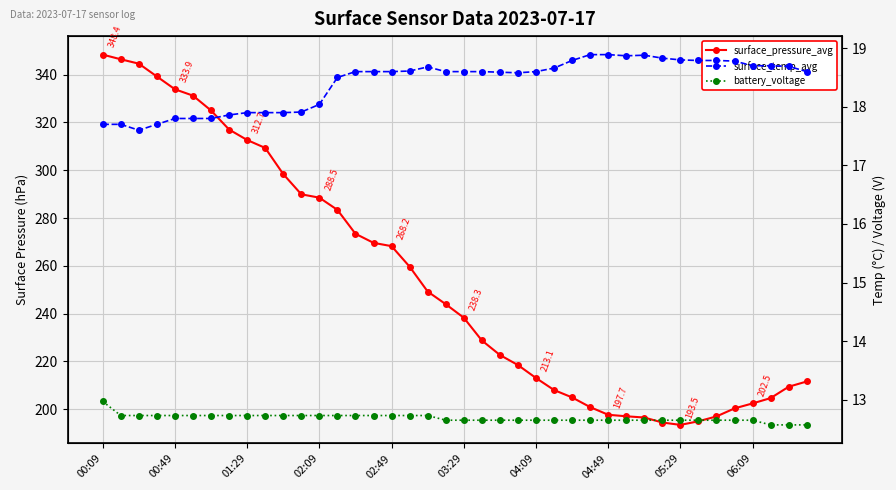

How many interior local valleys does the surface_pressure_avg series have?

1